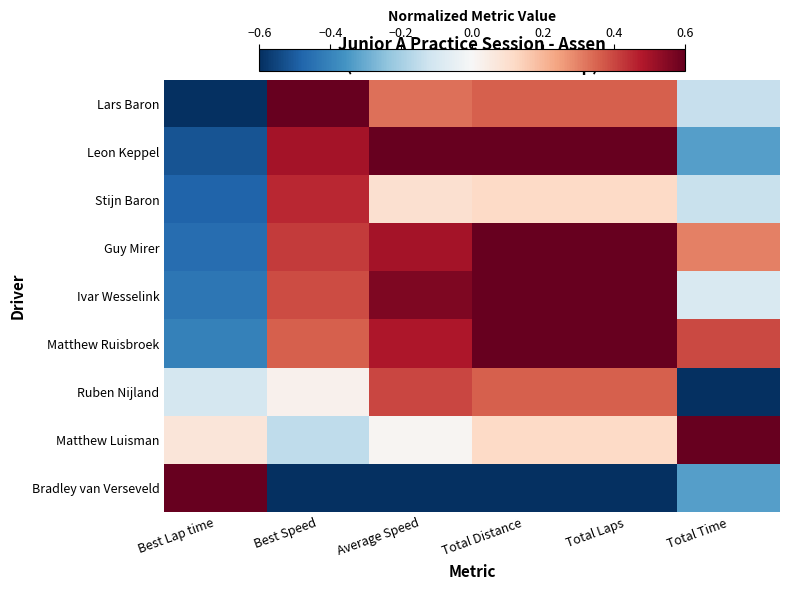

Between Best Lap time and Total Laps, which series saw the biggest shift?

Bradley van Verseveld